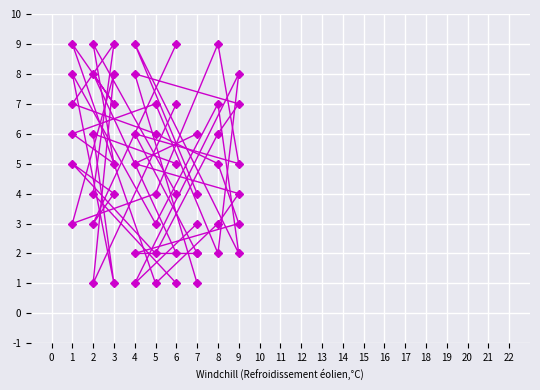

At how many categories does at least one series exceed 7?

7